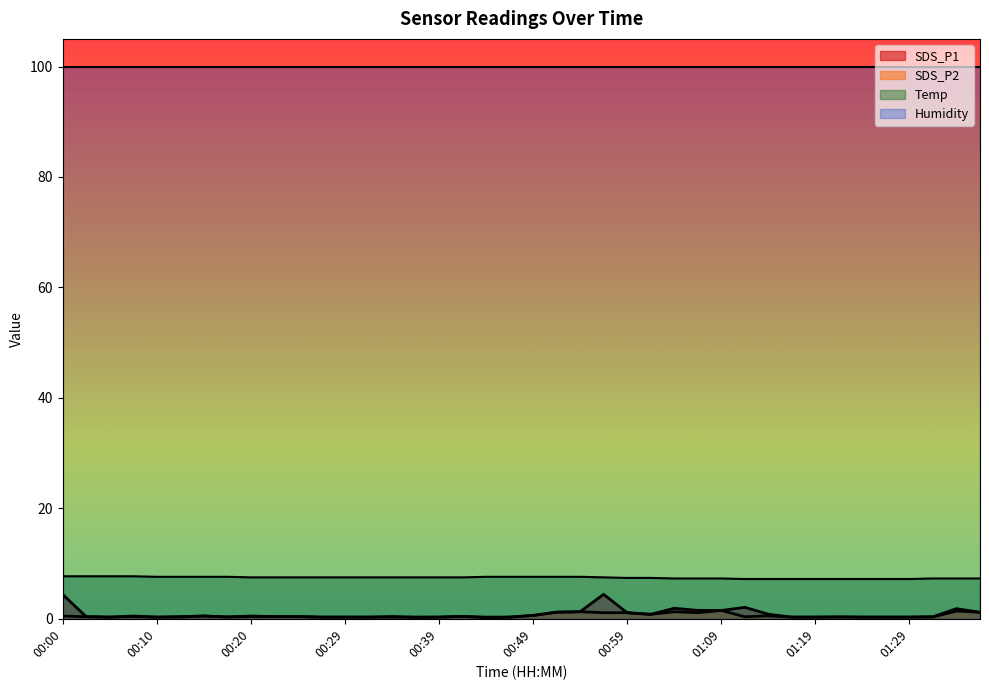

True or false: Temp and SDS_P2 intersect in this chart.

False